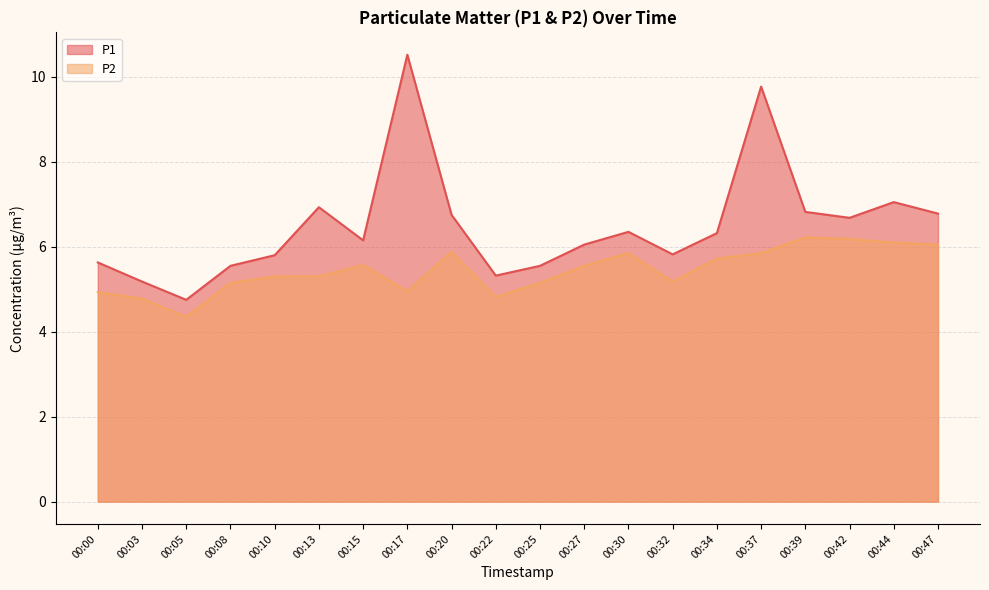

Reading right to left, list all the values displayed in this chart.

P1: 6.8	7.0	6.7	6.8	9.8	6.3	5.8	6.3	6.0	5.5	5.3	6.8	10.5	6.2	6.9	5.8	5.5	4.8	5.2	5.6
P2: 6.0	6.1	6.2	6.2	5.8	5.7	5.2	5.8	5.5	5.2	4.8	5.9	5.0	5.6	5.3	5.3	5.2	4.3	4.8	4.9